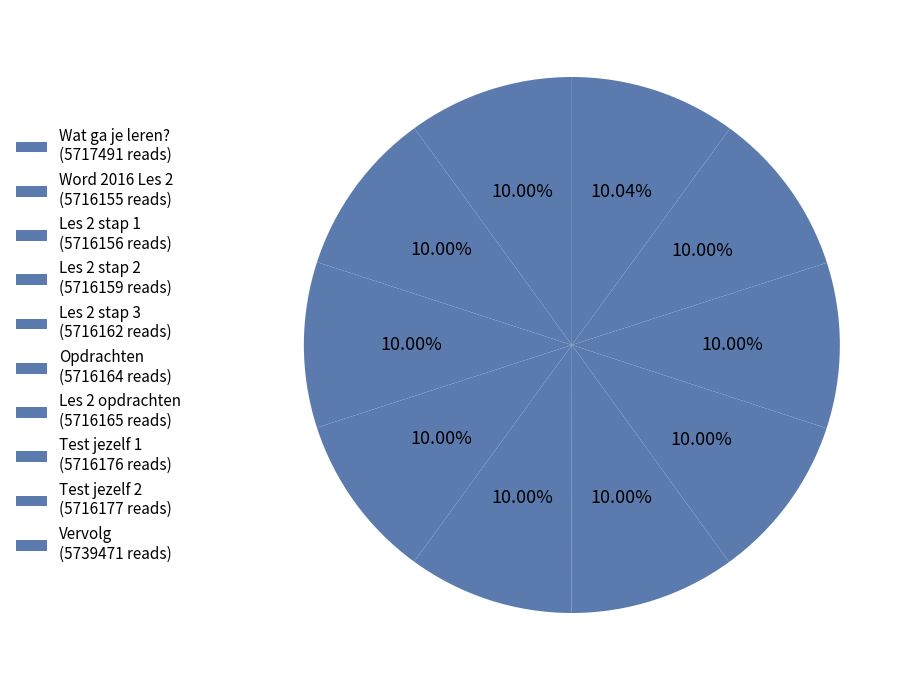

How many segments does this pie chart have?

10